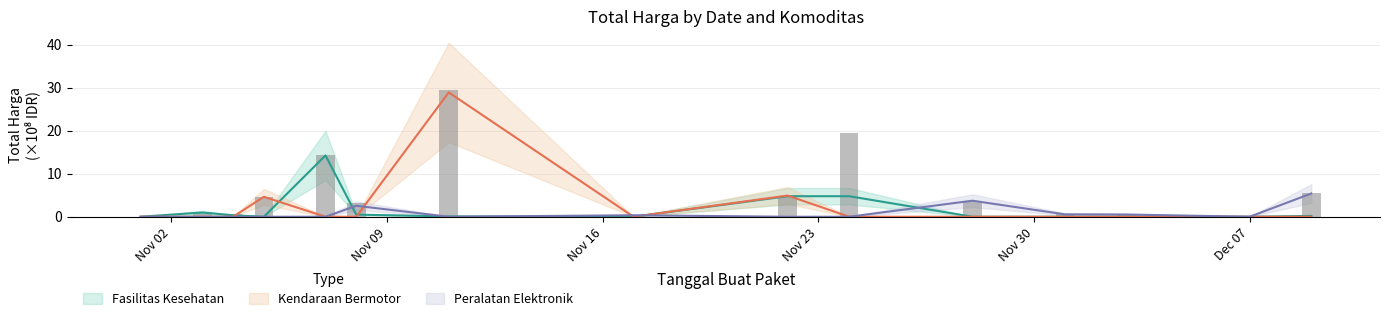

At which label is Kendaraan Bermotor closest to 14?

2021-11-22